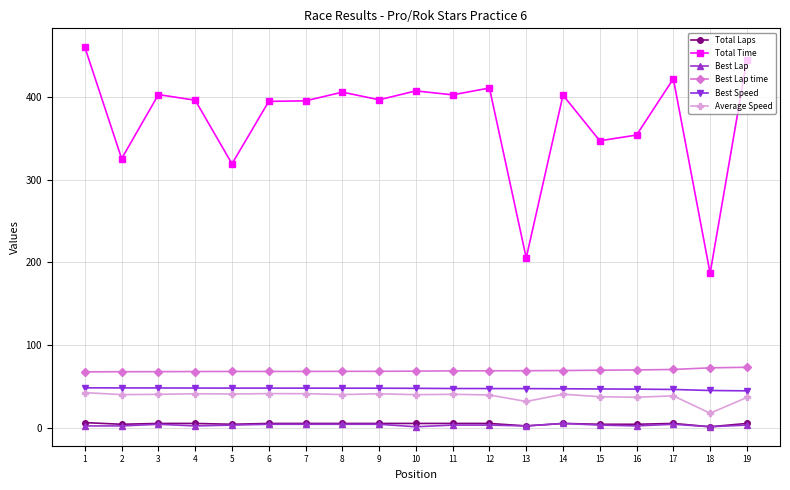

The value of Total Time at 16 is 583.7. True or false?

False